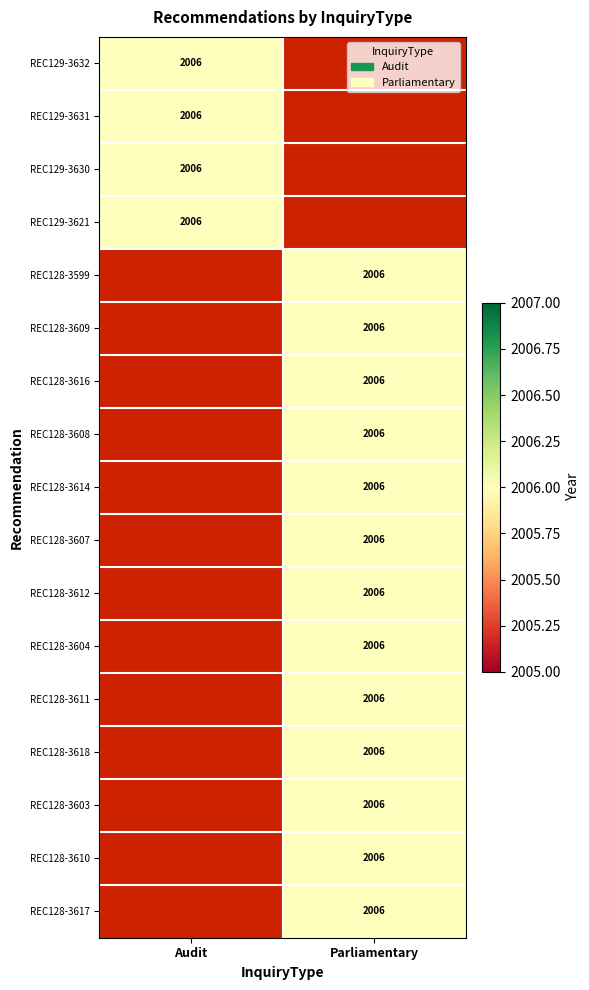

How many values in Audit are above zero?

4